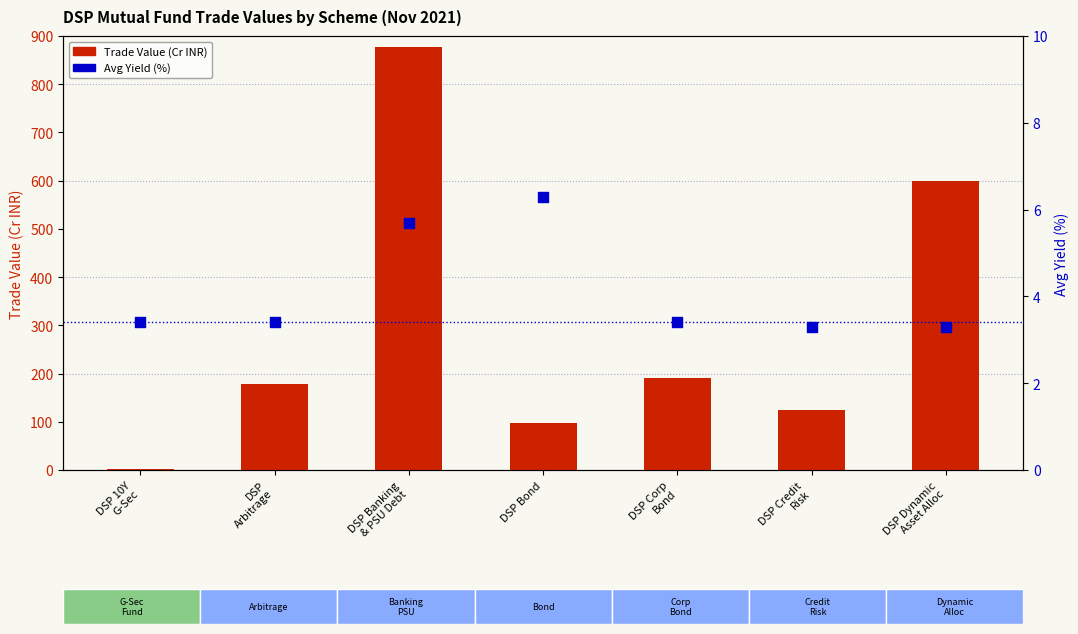

Which series contains the highest Y value?

Trade Value (Cr INR)